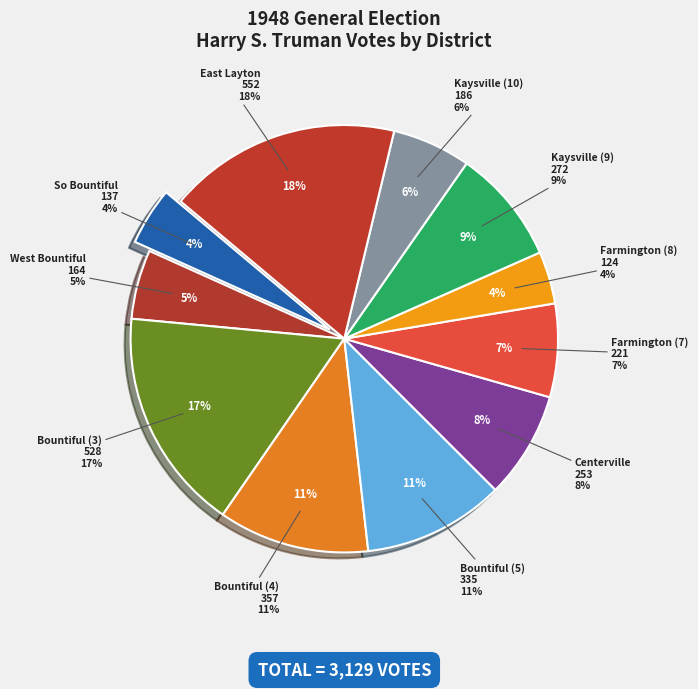

What is the total percentage of Centerville and Bountiful (4)?

19.5%